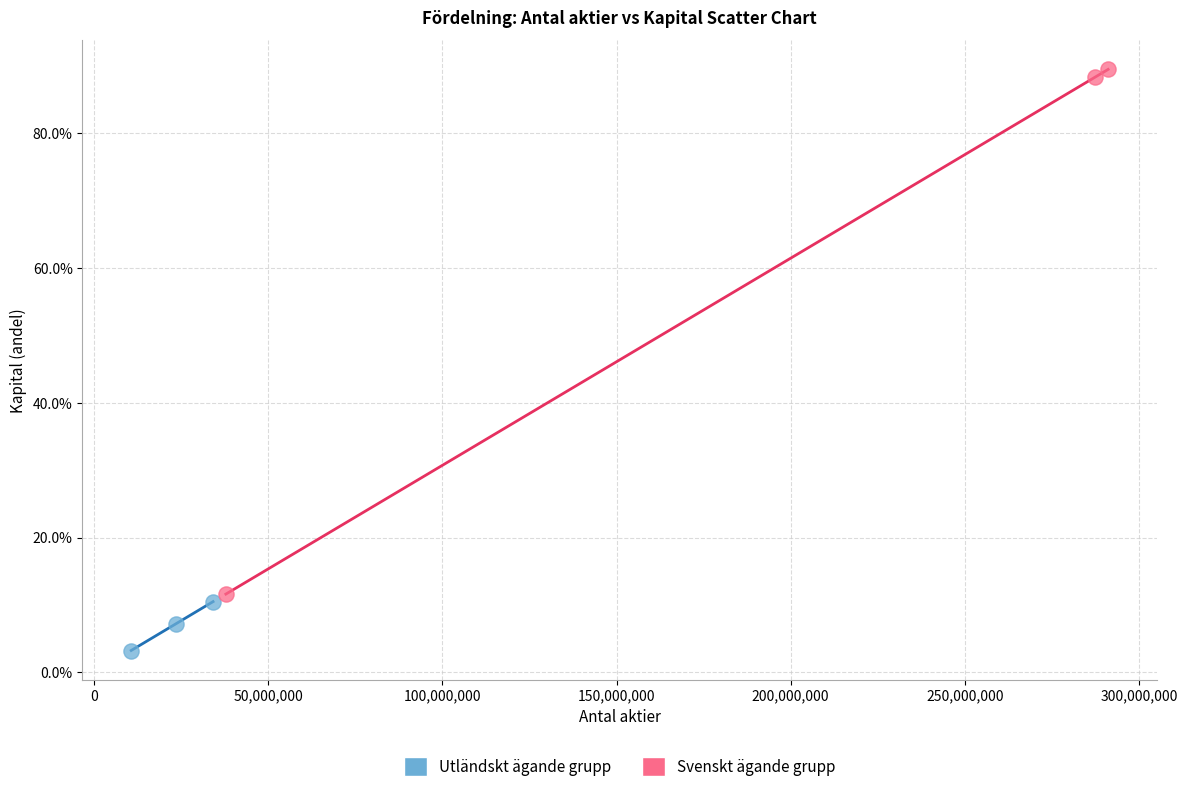

Which series contains the lowest Y value?

Utländskt ägande grupp